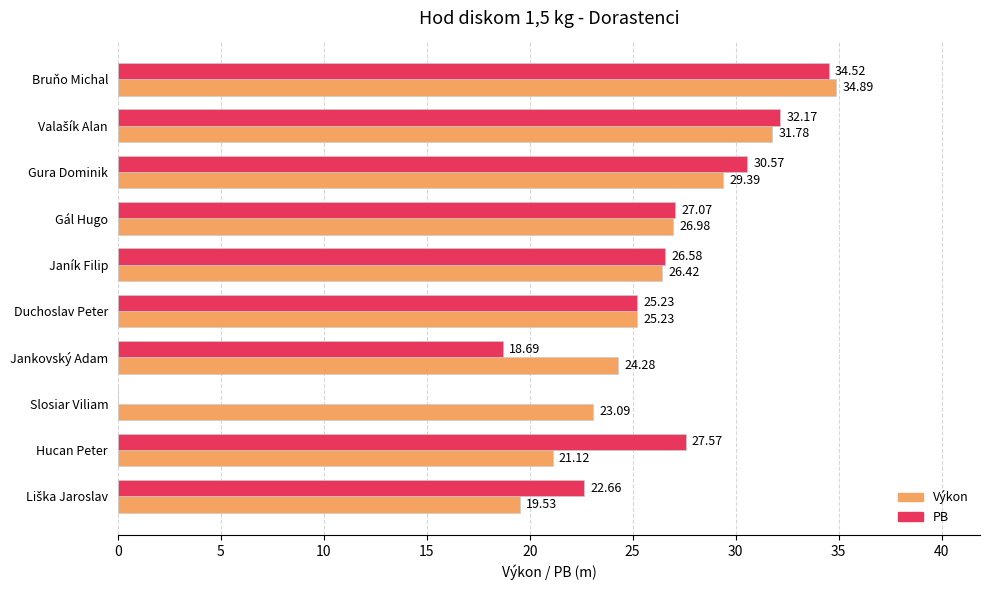

What is the sum of all Výkon values?

262.7